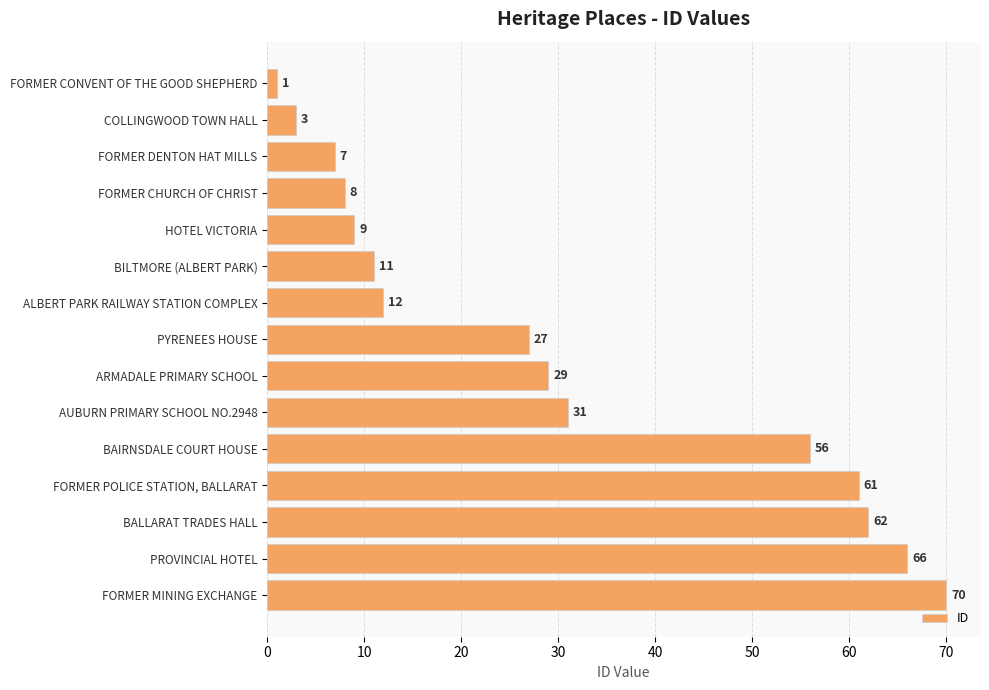

Rank the categories by value from highest to lowest.

FORMER MINING EXCHANGE, PROVINCIAL HOTEL, BALLARAT TRADES HALL, FORMER POLICE STATION, BALLARAT, BAIRNSDALE COURT HOUSE, AUBURN PRIMARY SCHOOL NO.2948, ARMADALE PRIMARY SCHOOL, PYRENEES HOUSE, ALBERT PARK RAILWAY STATION COMPLEX, BILTMORE (ALBERT PARK), HOTEL VICTORIA, FORMER CHURCH OF CHRIST, FORMER DENTON HAT MILLS, COLLINGWOOD TOWN HALL, FORMER CONVENT OF THE GOOD SHEPHERD